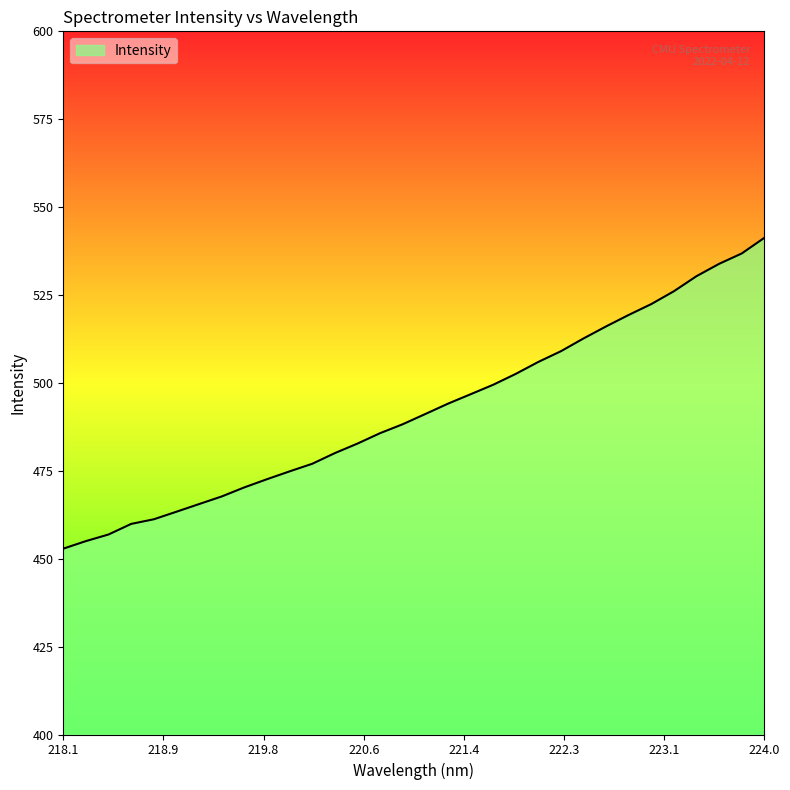

What is the smallest value displayed?

452.9